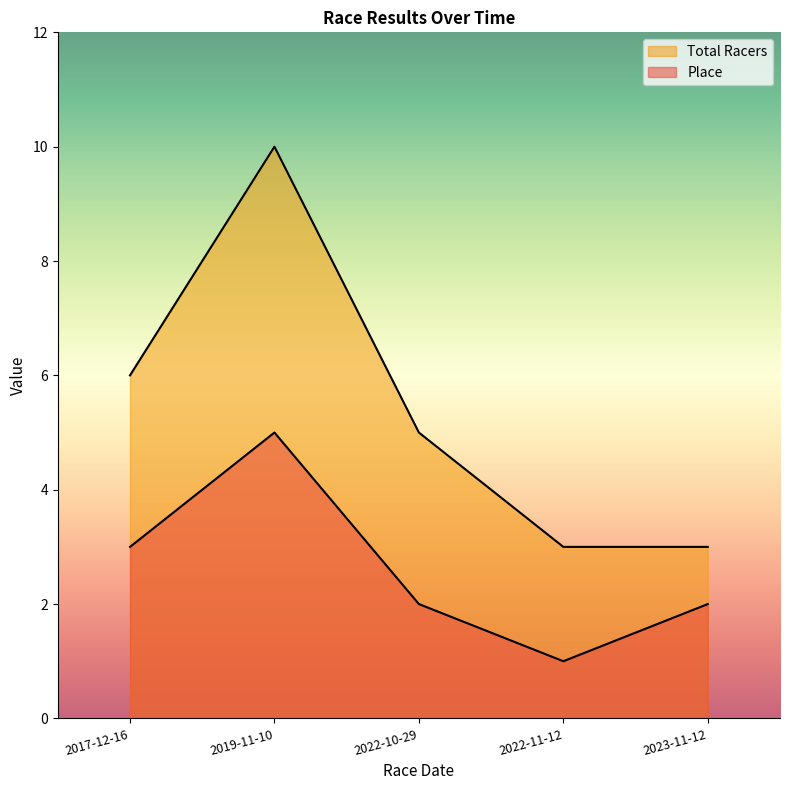

What is the difference between the Total Racers values at 2017-12-16 and 2023-11-12?

3